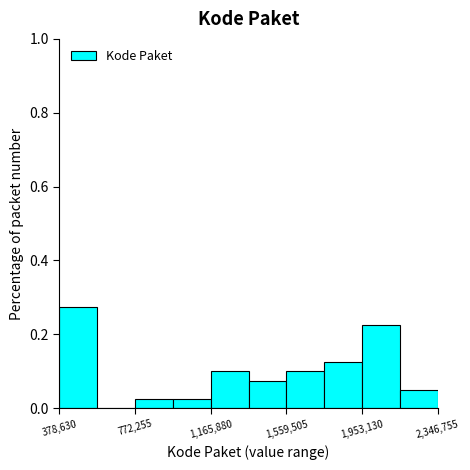

Read against the x-axis, roughly where is the centre of the tallest bar?

500000